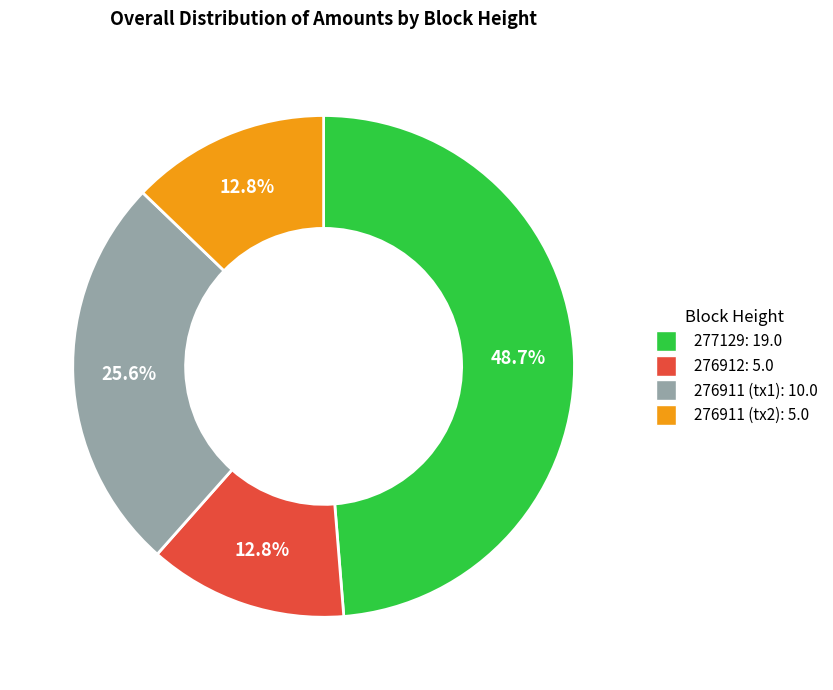

Does any single category account for the majority?

No